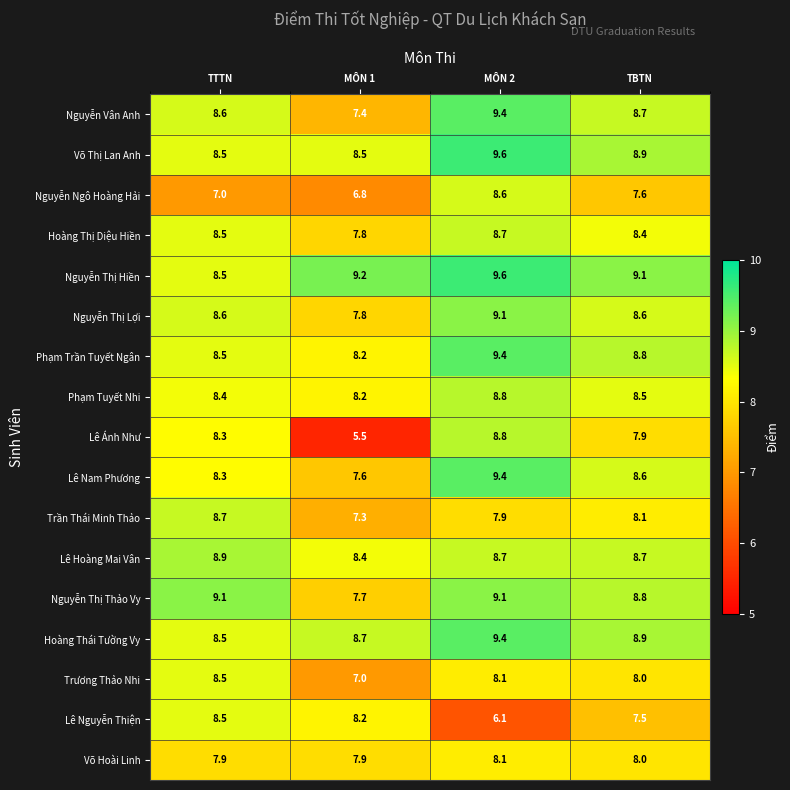

What is the maximum value shown in the chart?

9.6